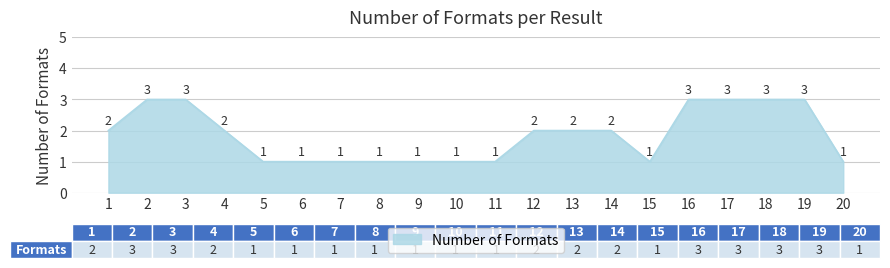

What is the greatest value displayed?

3